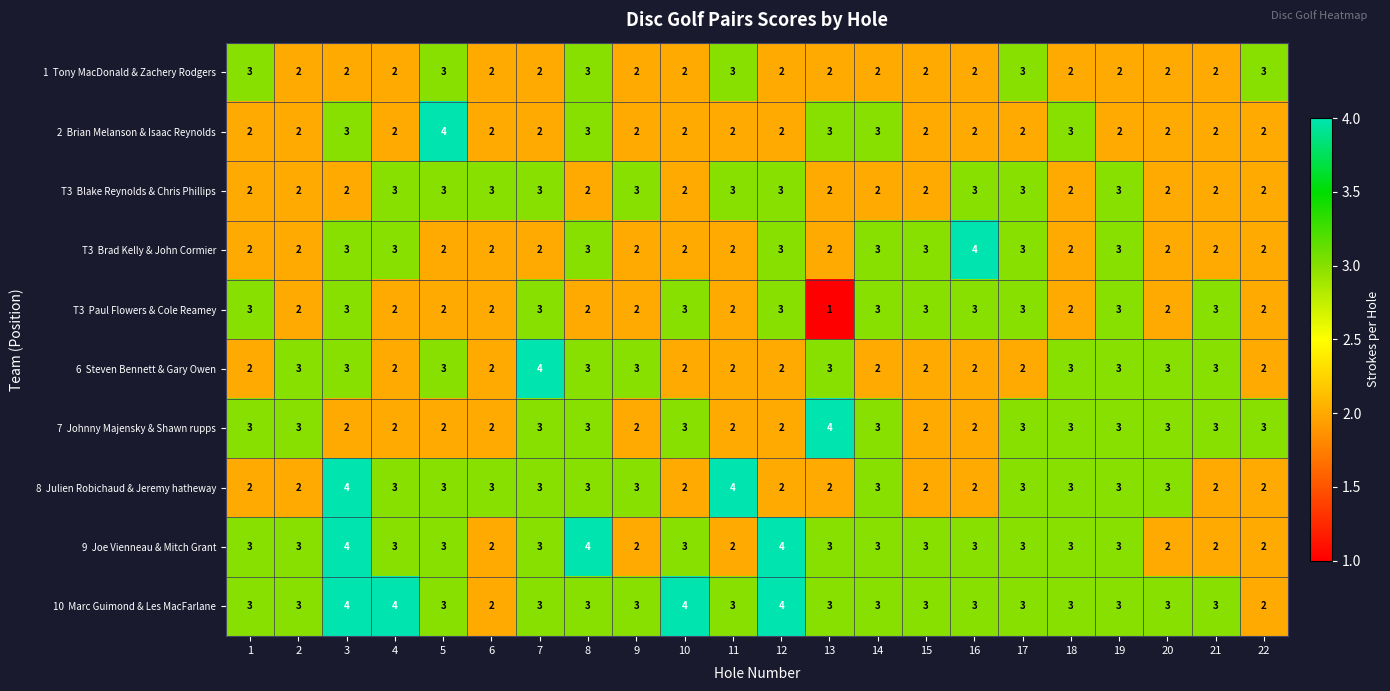

Which category has the lowest value across all series?

13